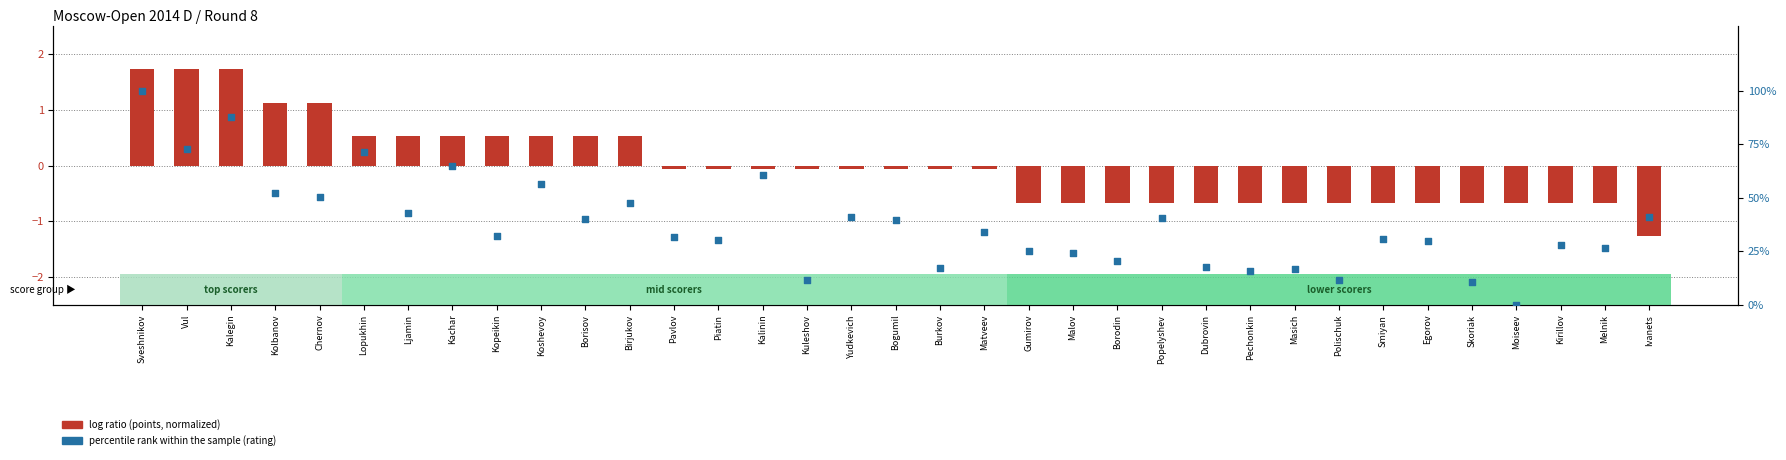

At how many categories does at least one series exceed 65?

4